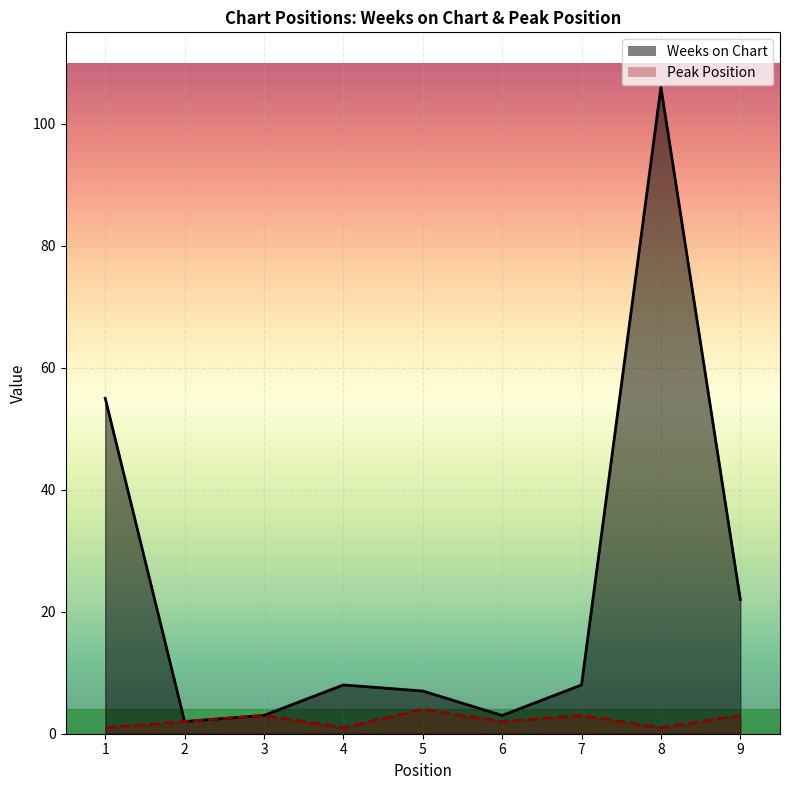

How many data points in Weeks on Chart are less than 8?

4